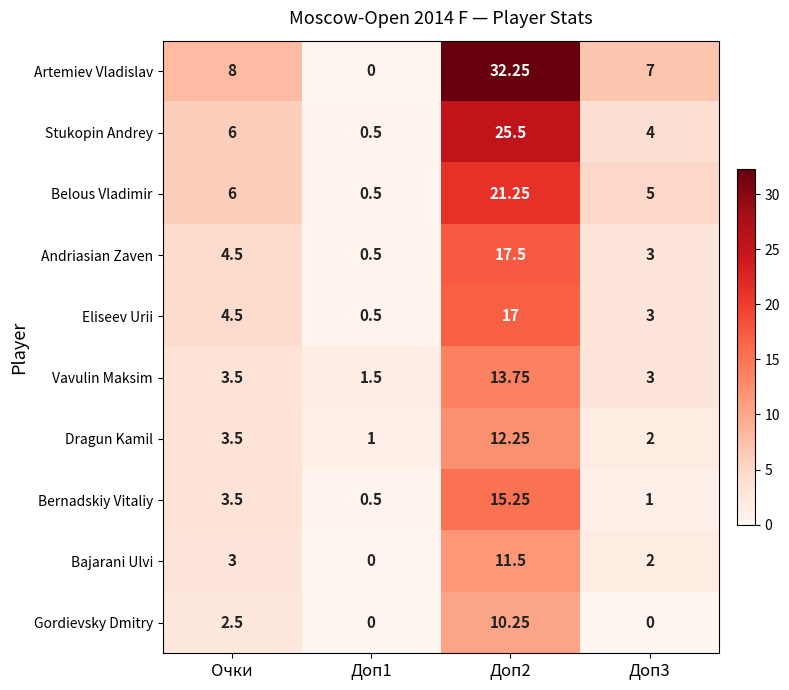

Rank the series by their maximum value, from highest to lowest.

Artemiev Vladislav, Stukopin Andrey, Belous Vladimir, Andriasian Zaven, Eliseev Urii, Bernadskiy Vitaliy, Vavulin Maksim, Dragun Kamil, Bajarani Ulvi, Gordievsky Dmitry